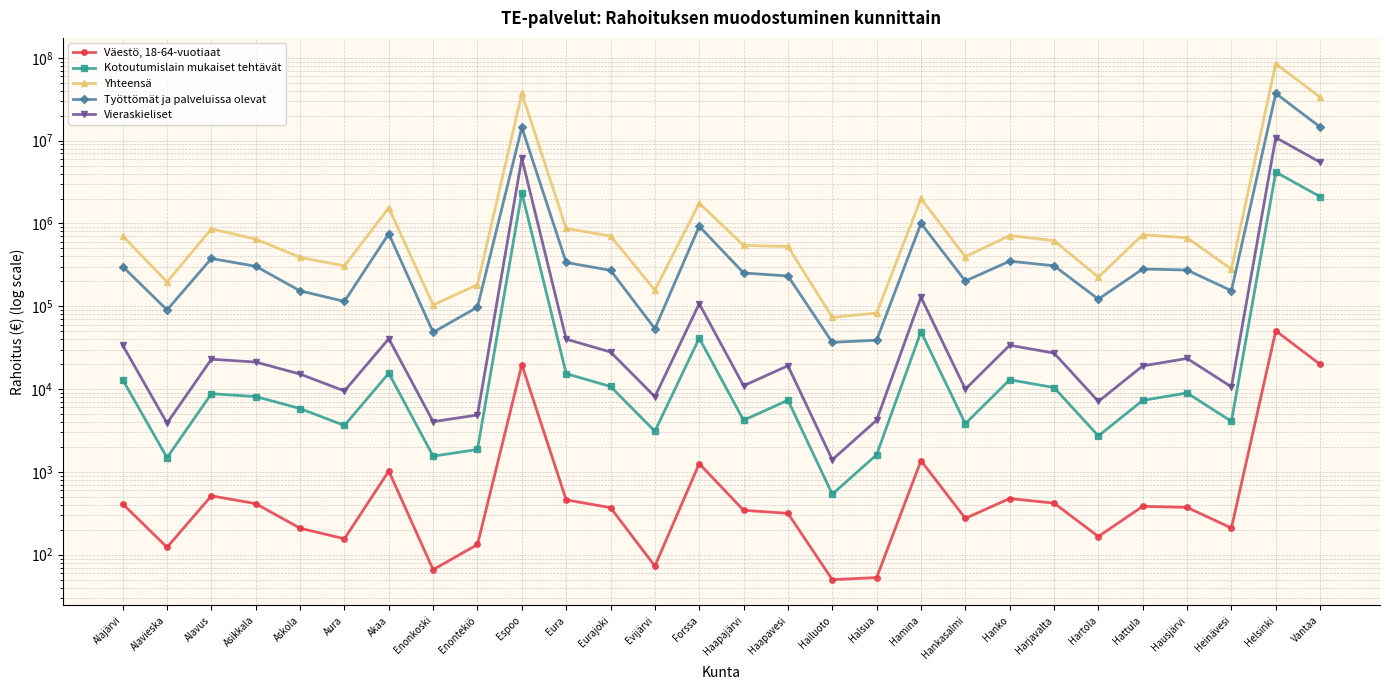

What is the average value of the Vieraskieliset series?

826081.3